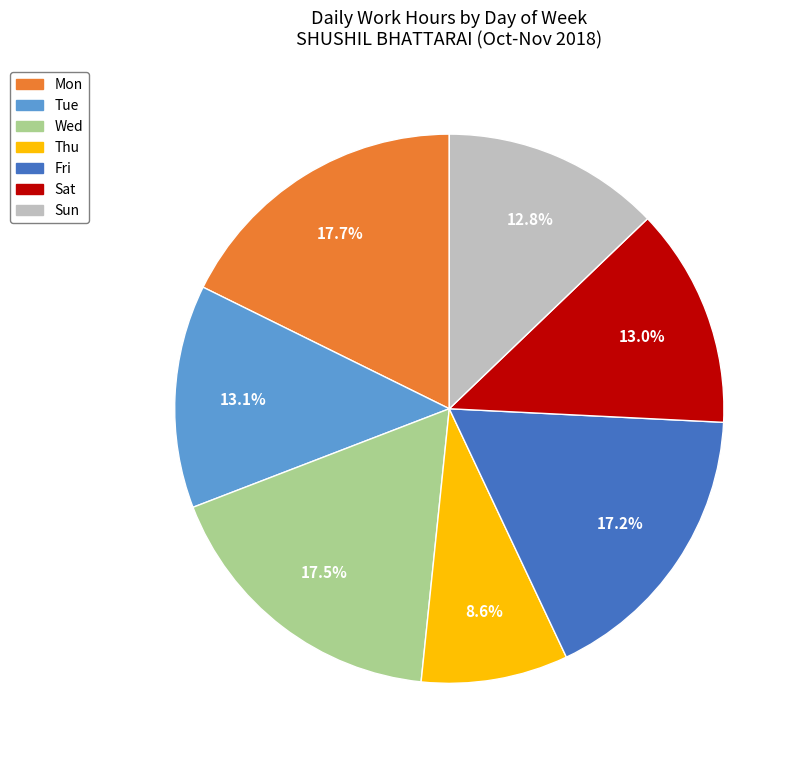

How many slices are in this pie chart?

7